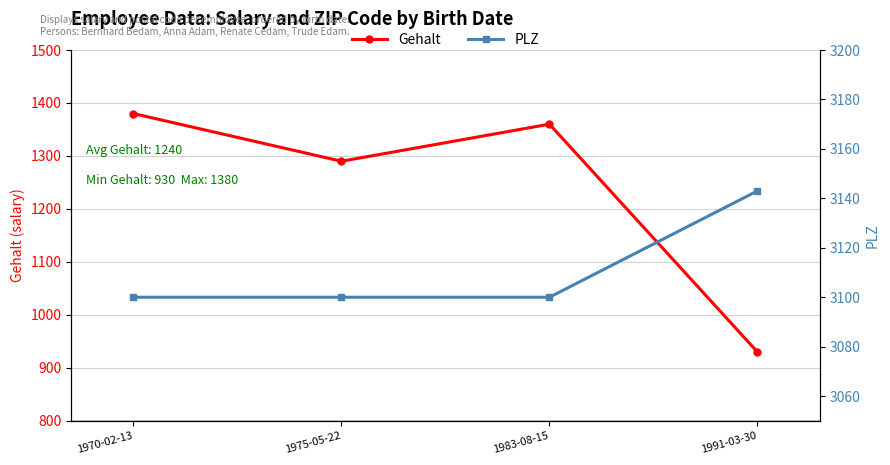

What is the difference between the maximum and minimum values in the PLZ series?

43